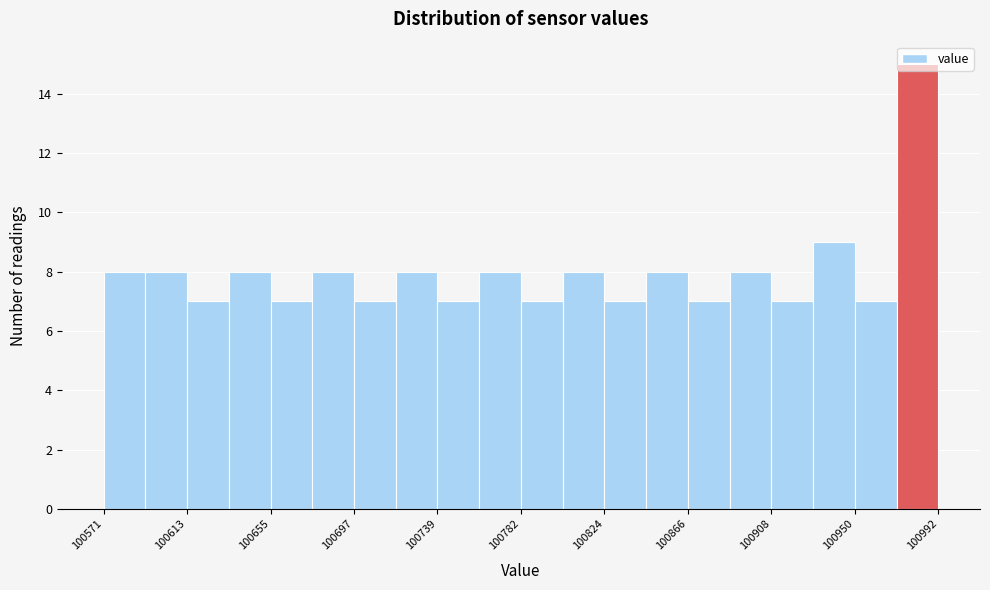

Which range on the x-axis has the tallest bar?

100970 to 100990